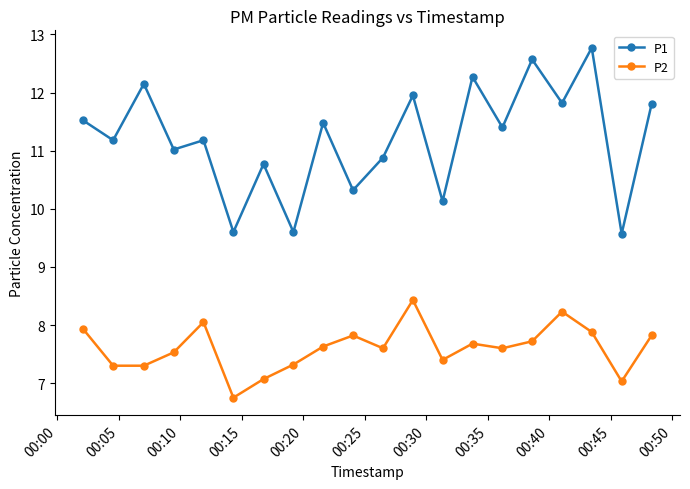

True or false: P1 and P2 intersect in this chart.

False